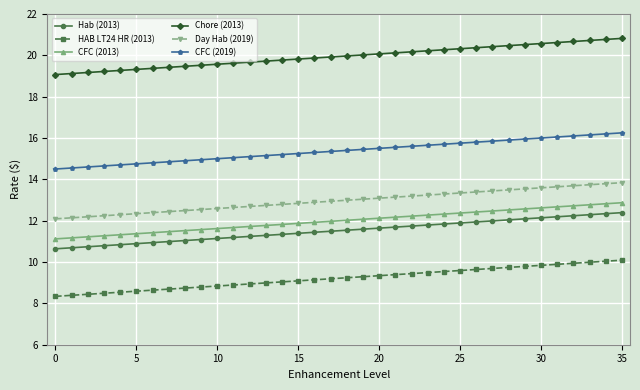

Which series has the largest total across all categories?

Chore (2013)